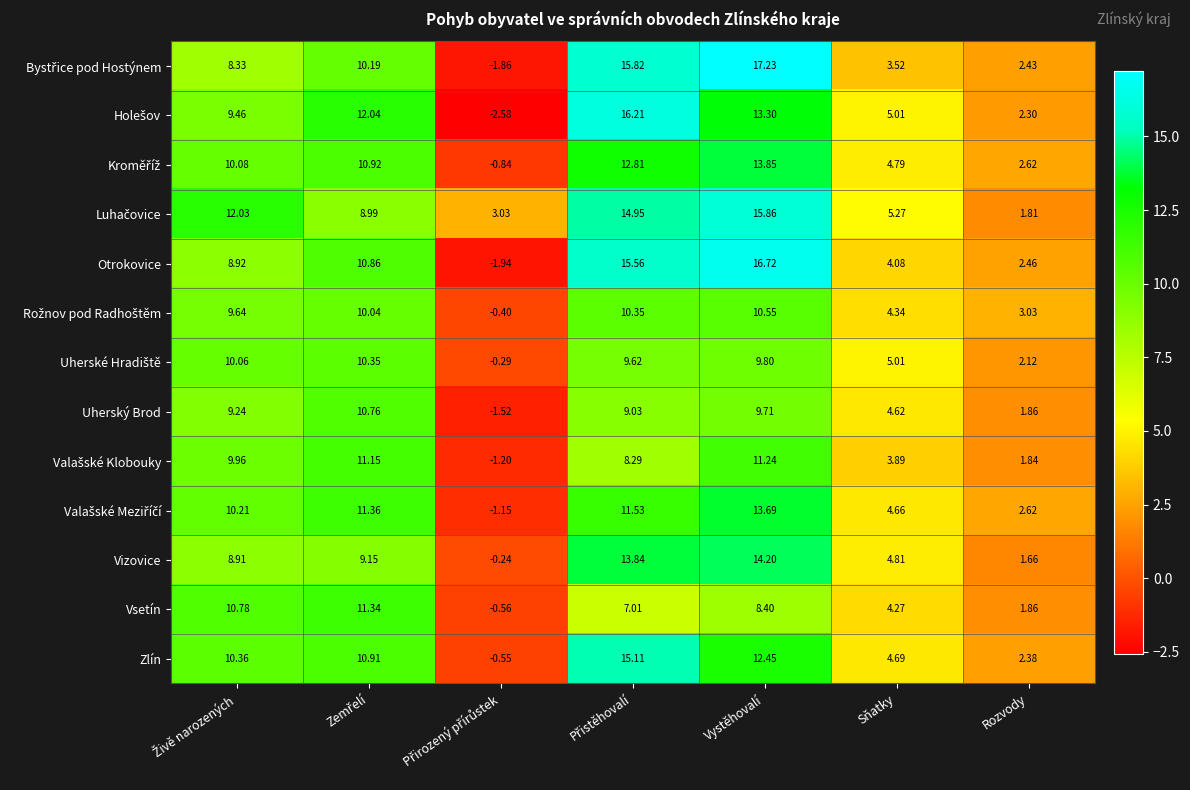

At which category does the chart reach its peak across all series?

Vystěhovalí